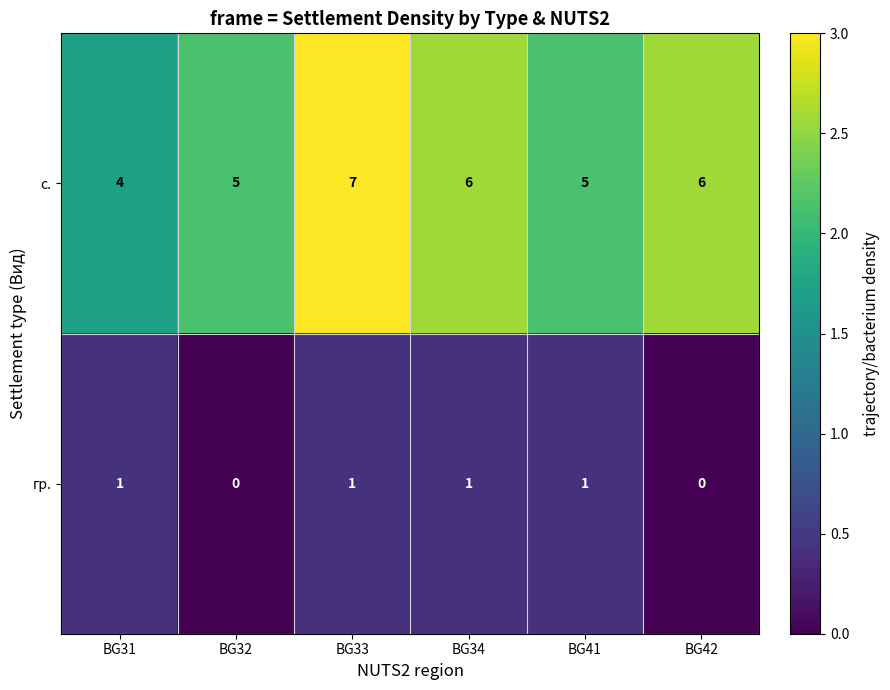

The value of с. at BG32 is 5. True or false?

True